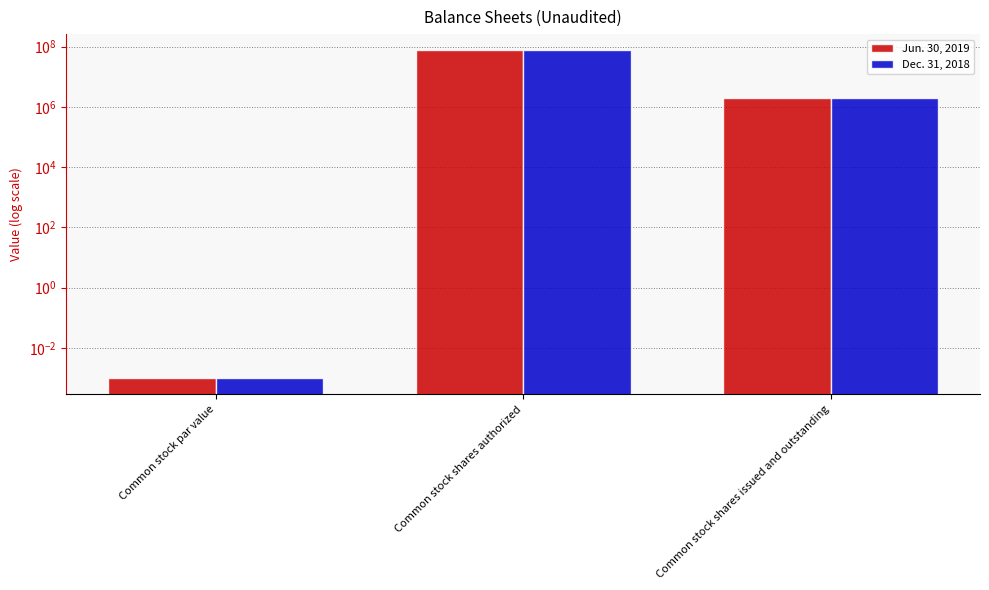

What are all the series names shown in the legend?

Jun. 30, 2019, Dec. 31, 2018